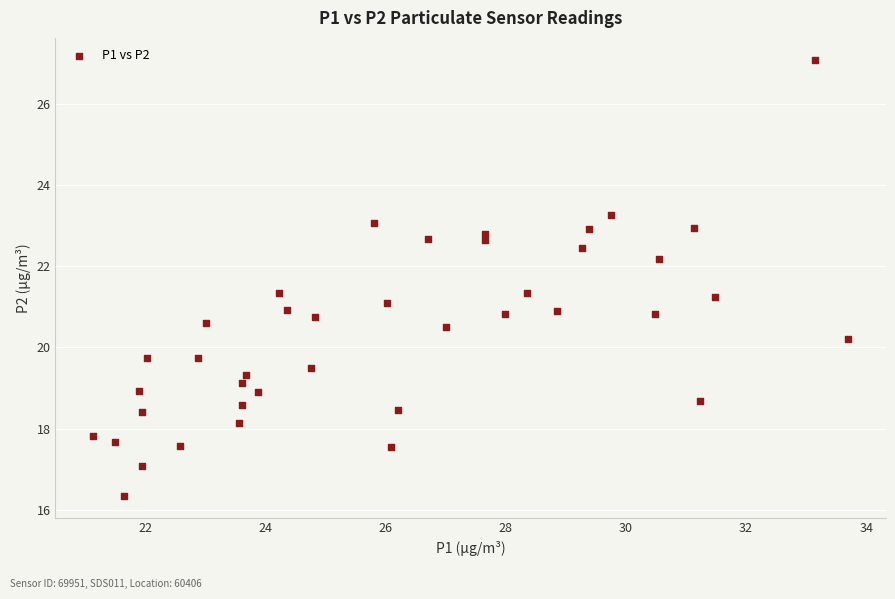

What is the range of Y values (max minus min)?

10.7